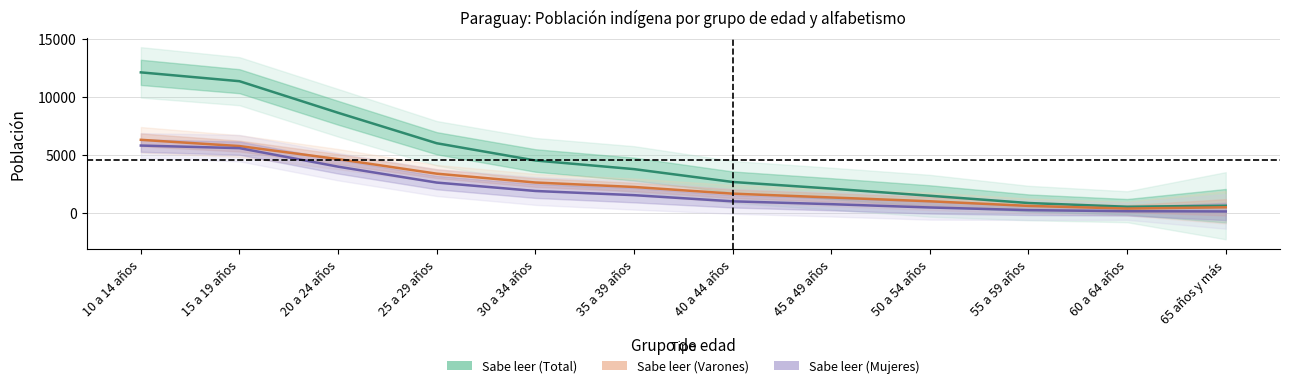

What is the lowest value of the Sabe leer y escribir (Varones) series?

383